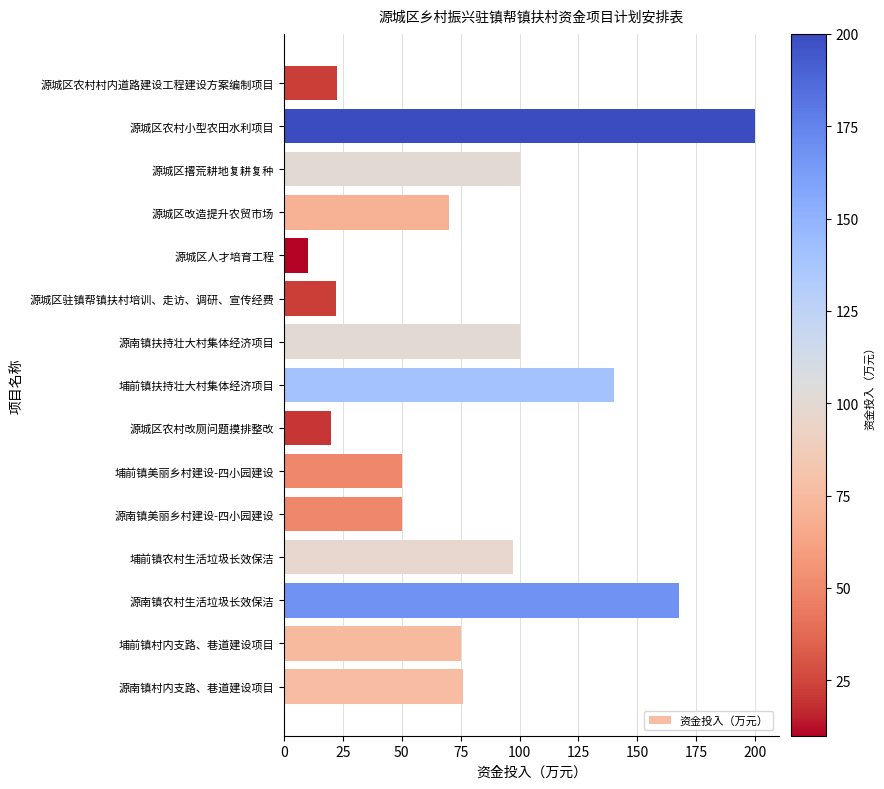

What is the smallest value displayed?

10.0